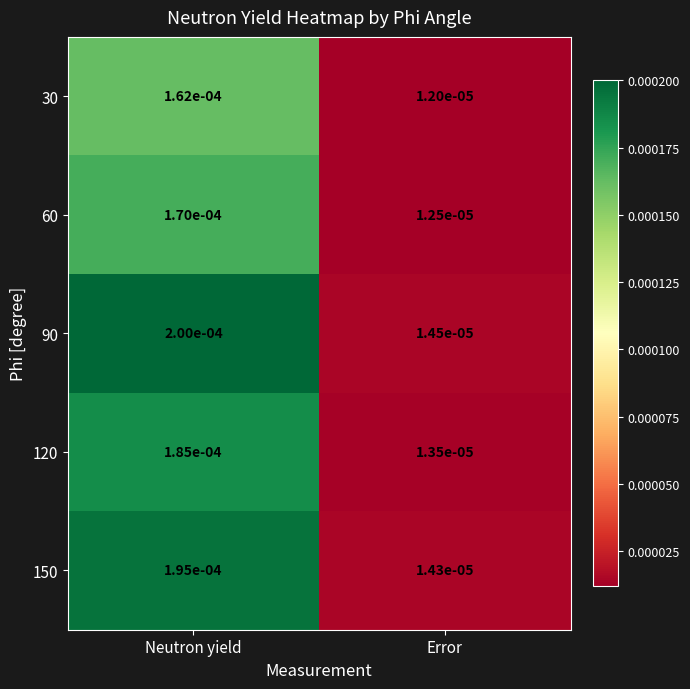

Rank the categories by 90 value from lowest to highest.

Error, Neutron yield